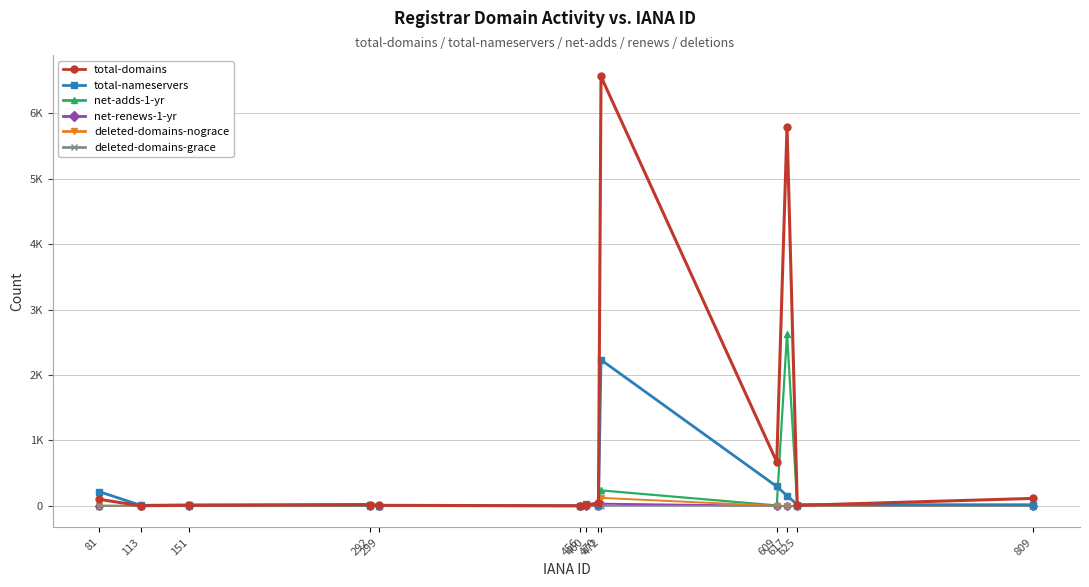

True or false: net-renews-1-yr and deleted-domains-grace intersect in this chart.

False